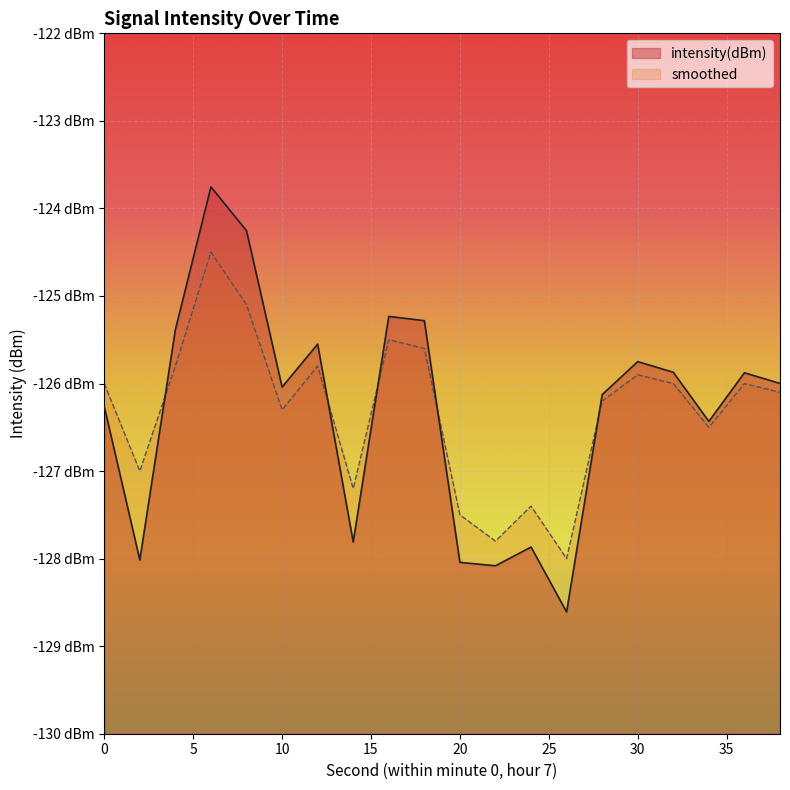

The smoothed series shows -125.6 at 18. True or false?

True